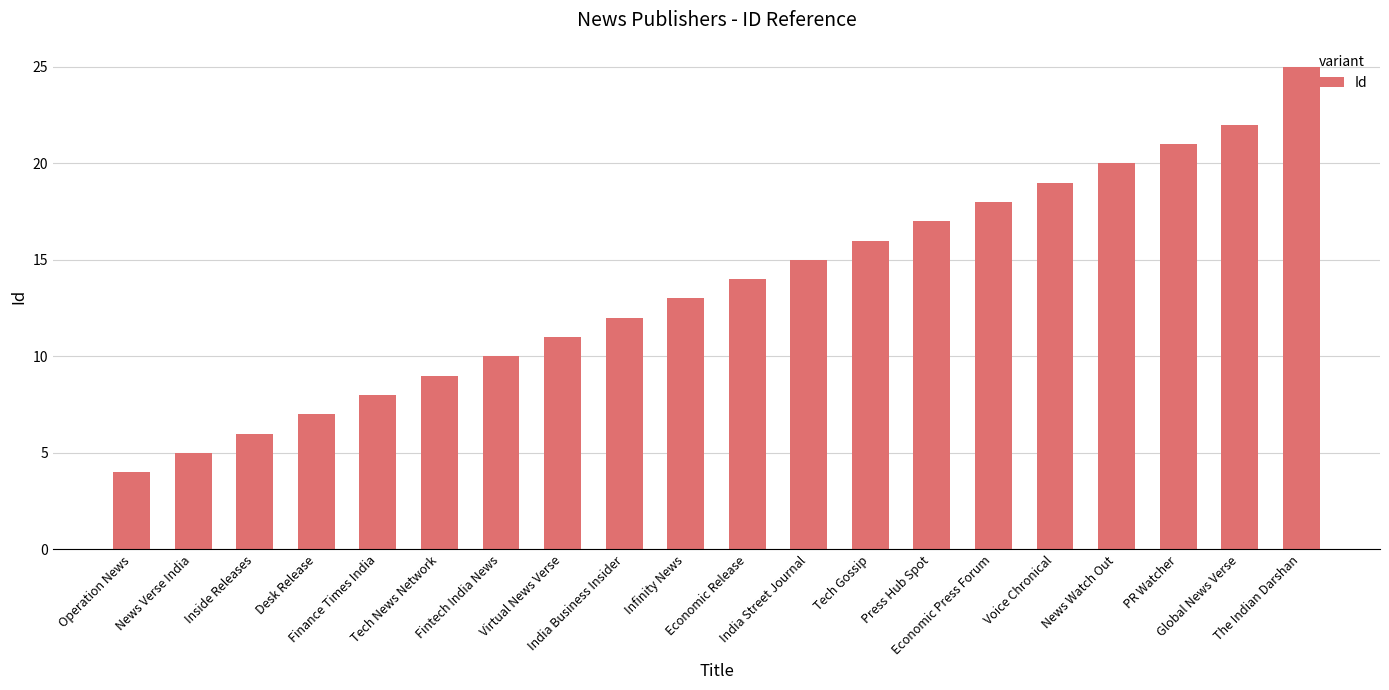

Rank the categories by value from highest to lowest.

The Indian Darshan, Global News Verse, PR Watcher, News Watch Out, Voice Chronical, Economic Press Forum, Press Hub Spot, Tech Gossip, India Street Journal, Economic Release, Infinity News, India Business Insider, Virtual News Verse, Fintech India News, Tech News Network, Finance Times India, Desk Release, Inside Releases, News Verse India, Operation News